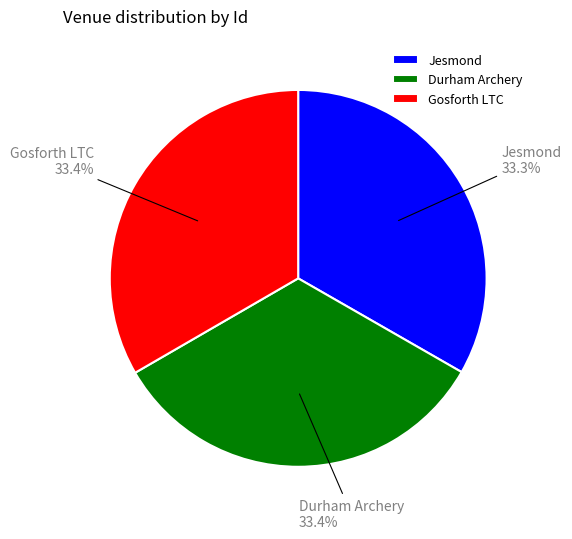

Approximately how many times larger is the value at Gosforth LTC compared to Jesmond?

1.0